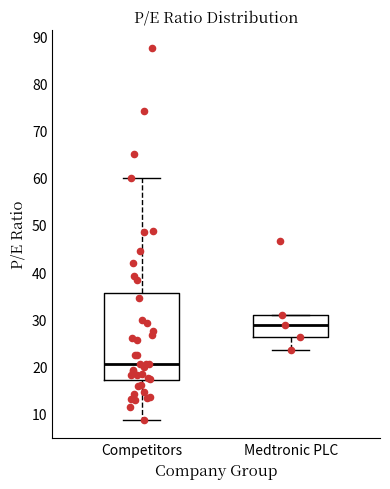

Reading left to right, transcribe this box plot: for each box, give where its median line is, the range the box spans, and where its two whiskers end, as read against the y-axis. The values are not printed on the chart, so give them approximately, as read against the axis.

Competitors: median 21, box 17 to 36, whiskers 9 to 60
Medtronic PLC: median 29, box 26 to 31, whiskers 23 to 31